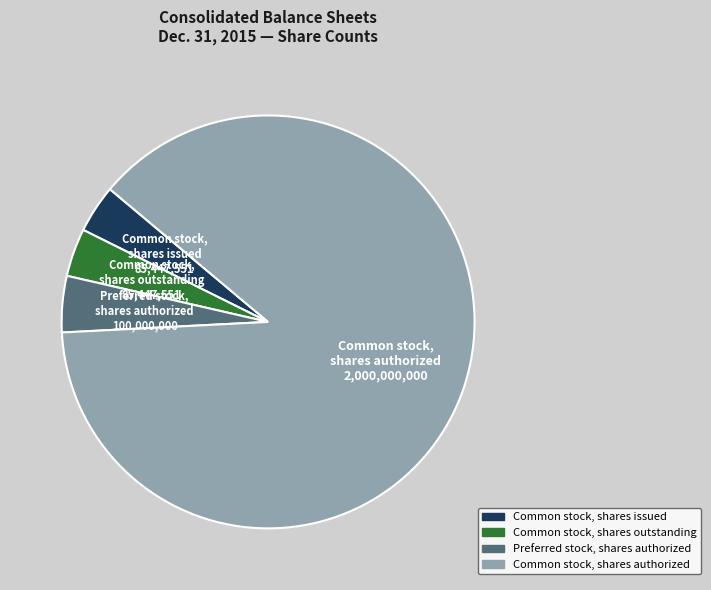

Does Common stock, shares authorized account for over 50% of the chart?

Yes